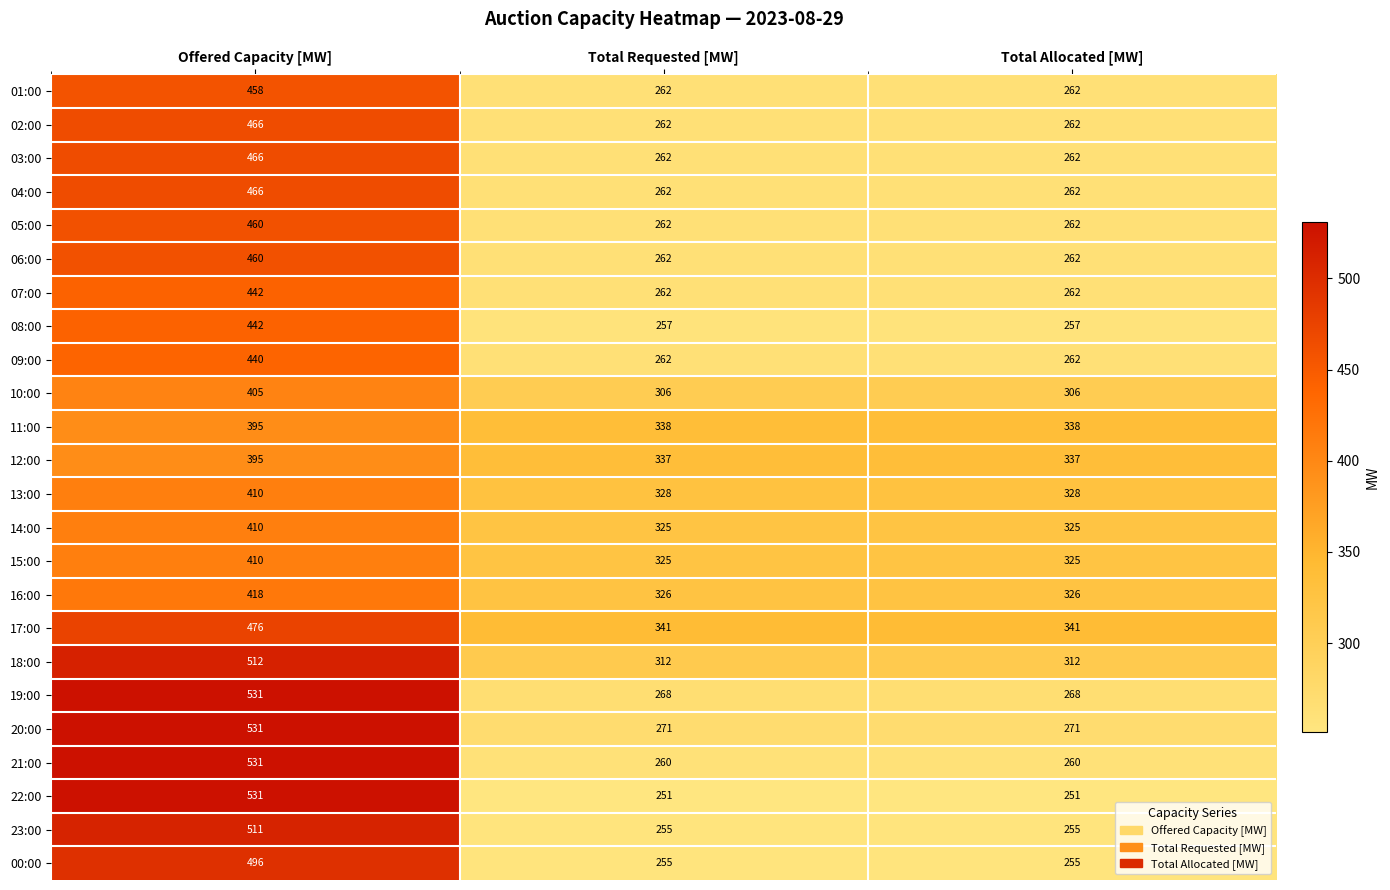

At which label does 11:00 reach its peak?

Offered Capacity [MW]